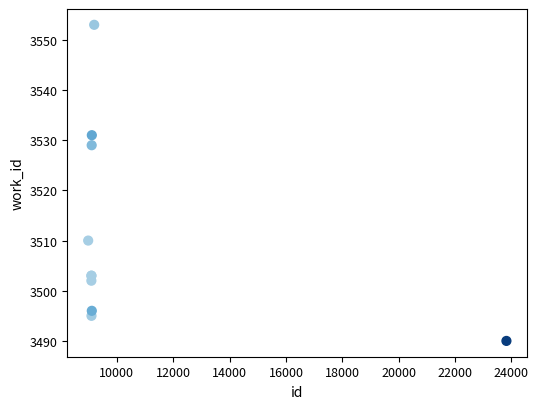

What Y value in the scatter plot is closest to 3521?

3529